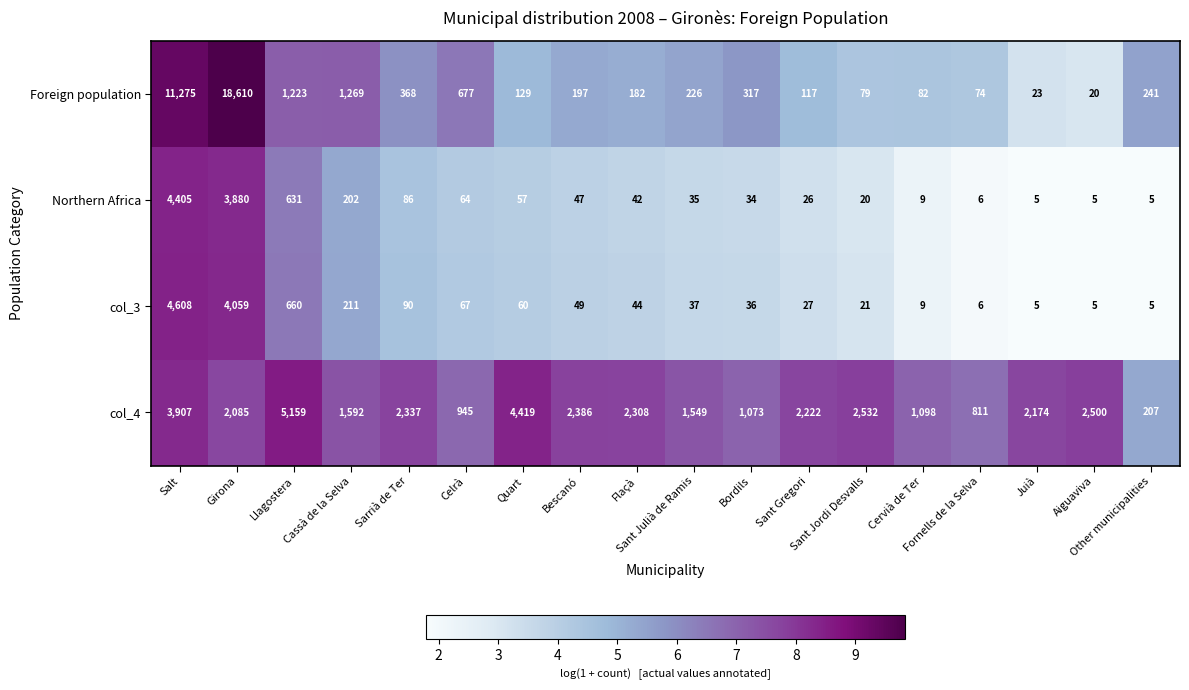

How many data points does each series have?

18